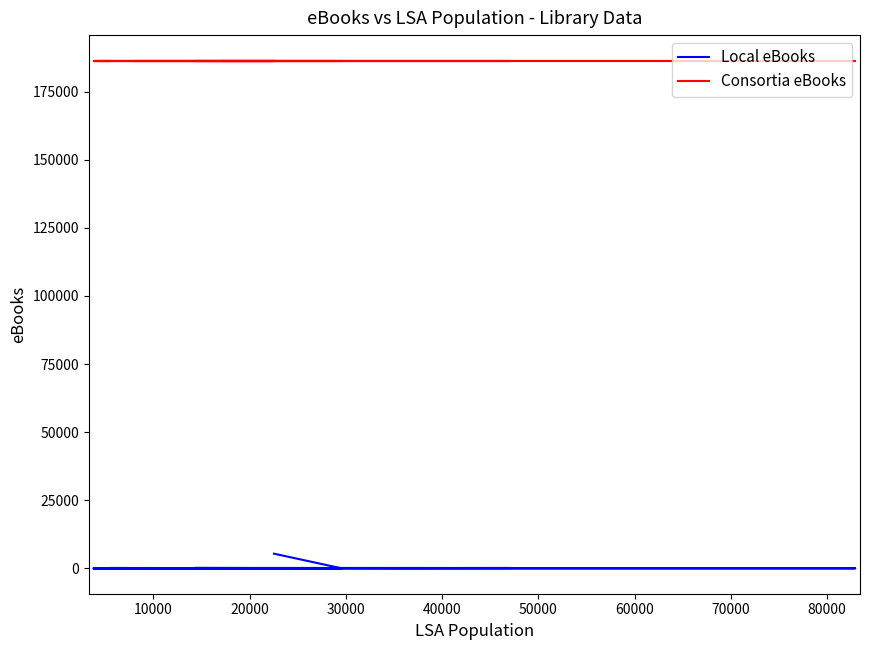

What is the value of the Consortia eBooks point at the 4th from the left?

186414